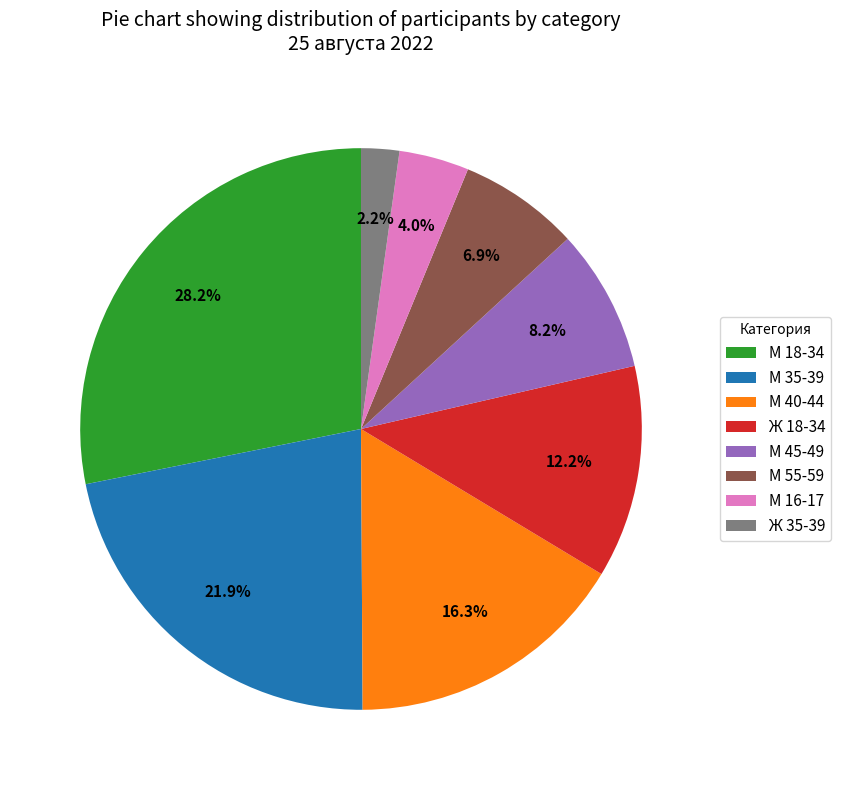

Which category has the smallest portion of the pie?

Ж 35-39